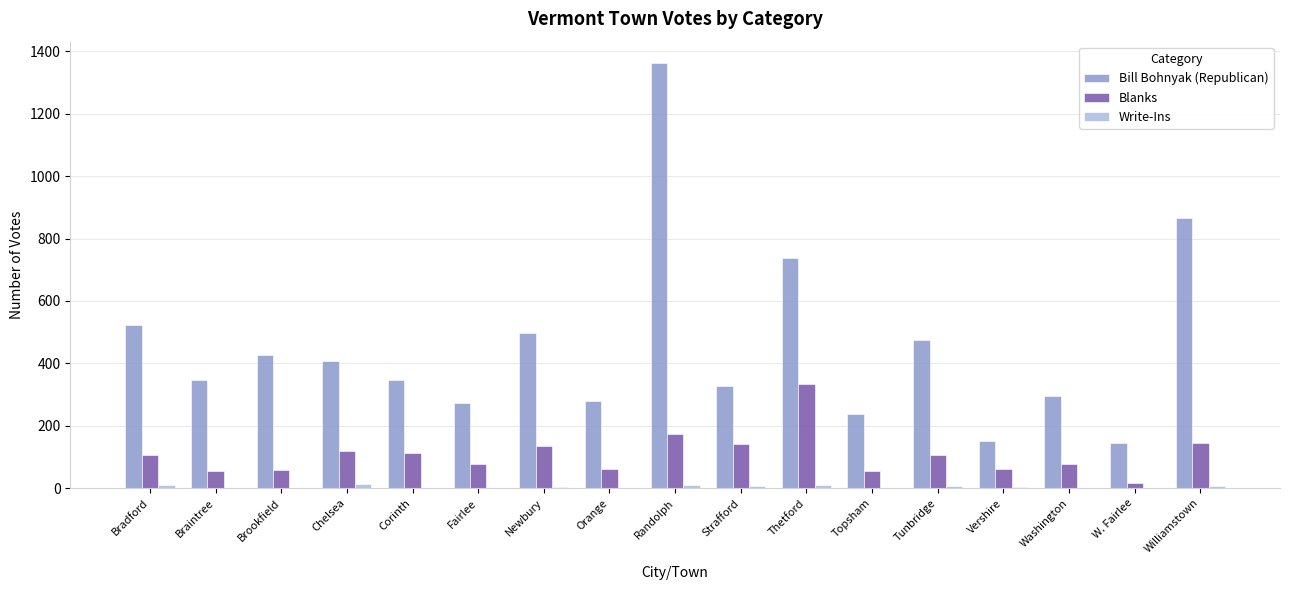

What is the sum of all Bill Bohnyak (Republican) values?

7697